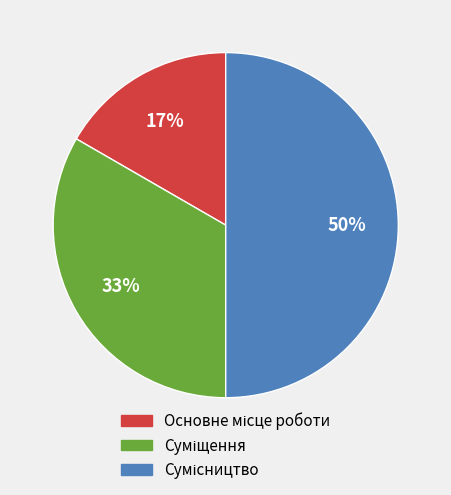

To the nearest percent, what is the difference between the largest and smallest slice percentages?

33%